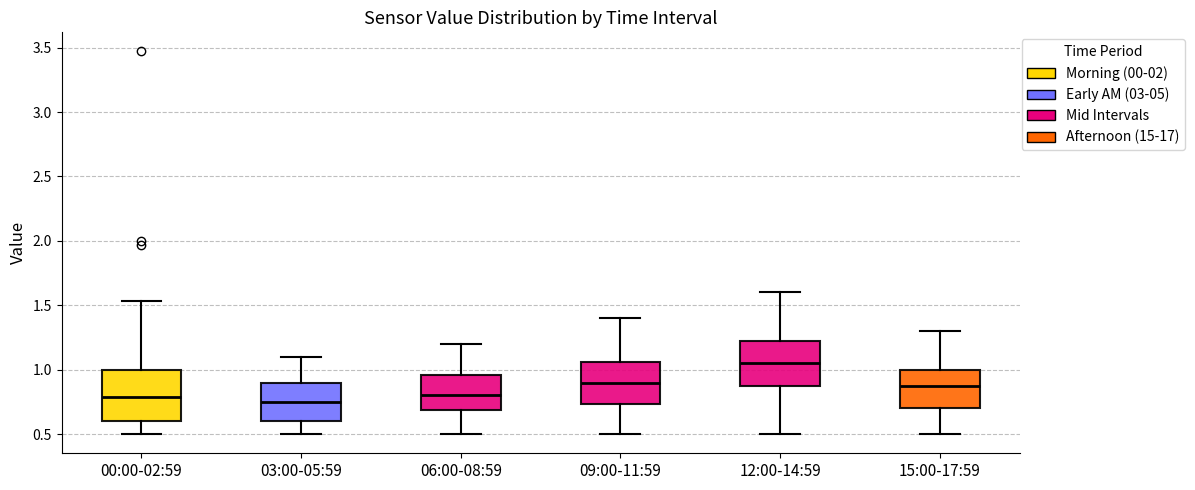

Reading left to right, transcribe this box plot: for each box, give where its median line is, the range the box spans, and where its two whiskers end, as read against the y-axis. The values are not printed on the chart, so give them approximately, as read against the axis.

00:00-02:59: median 0.80, box 0.60 to 1.00, whiskers 0.50 to 1.55
03:00-05:59: median 0.75, box 0.60 to 0.90, whiskers 0.50 to 1.10
06:00-08:59: median 0.80, box 0.70 to 0.95, whiskers 0.50 to 1.20
09:00-11:59: median 0.90, box 0.75 to 1.05, whiskers 0.50 to 1.40
12:00-14:59: median 1.05, box 0.90 to 1.25, whiskers 0.50 to 1.60
15:00-17:59: median 0.90, box 0.70 to 1.00, whiskers 0.50 to 1.30